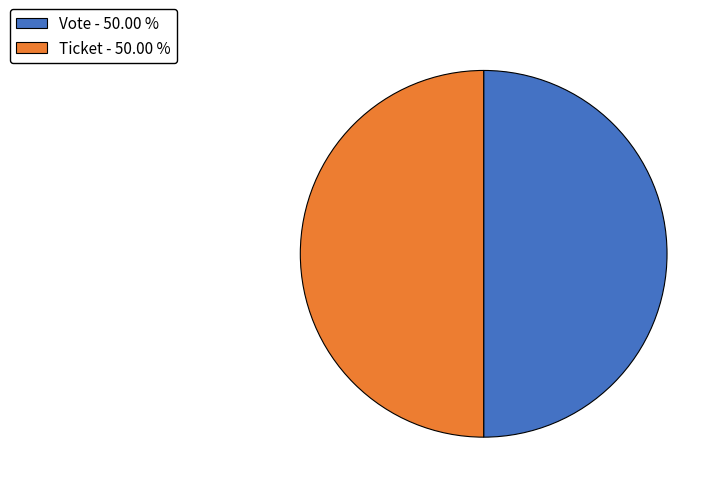

What is the ratio of the value at Ticket - 50.00 % to the value at Vote - 50.00 %?

1.0